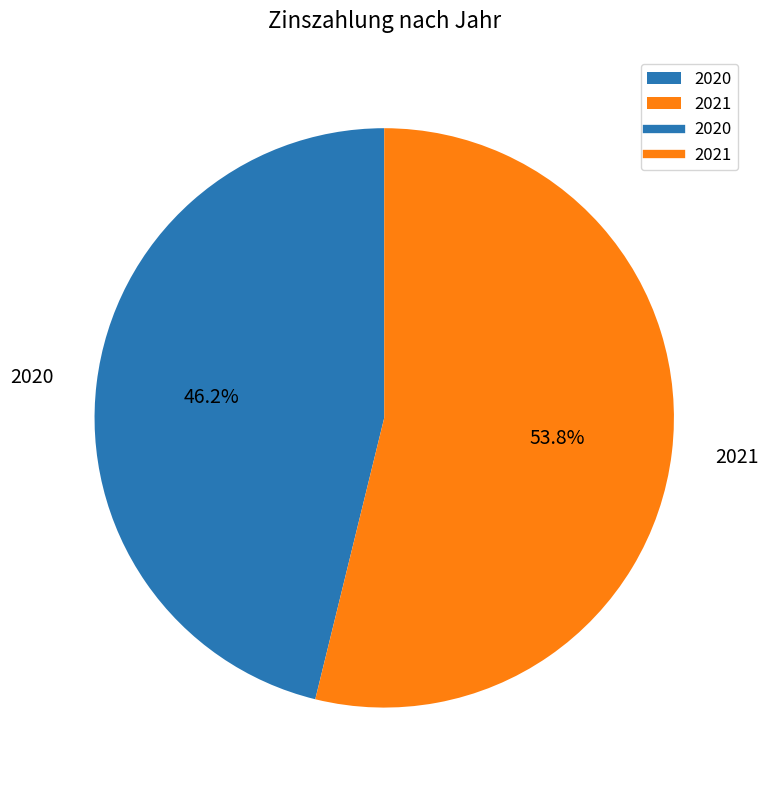

What is the total percentage of 2020 and 2021?

100.0%